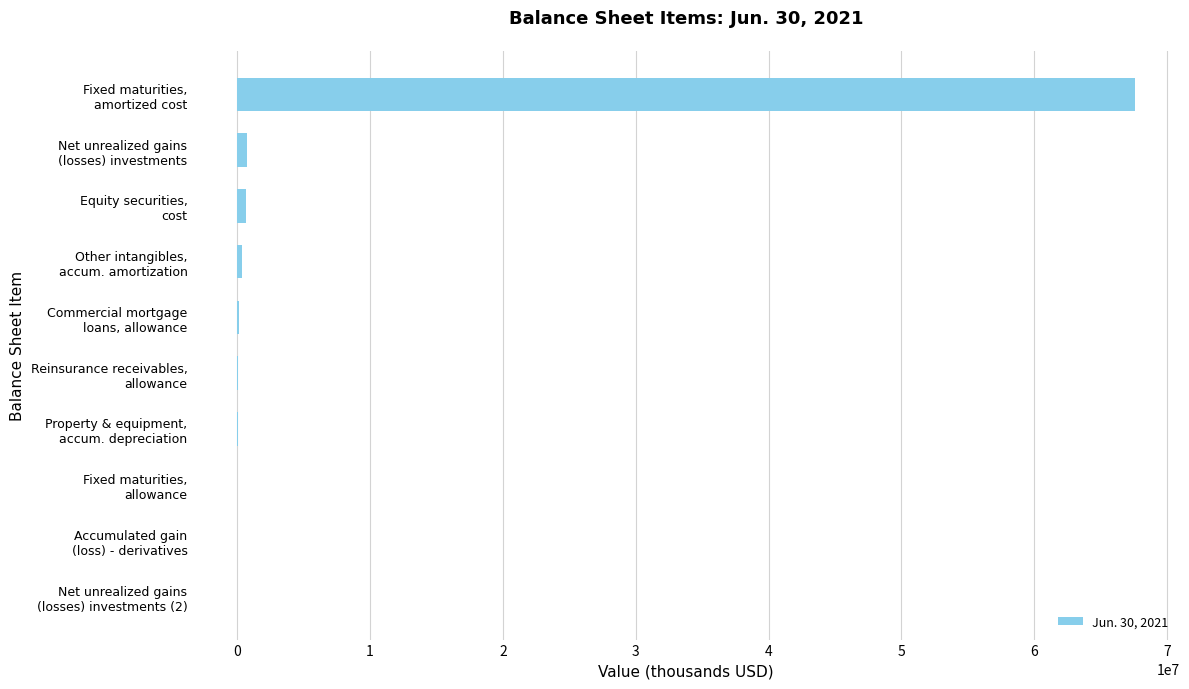

What is the maximum value shown in the chart?

67591000